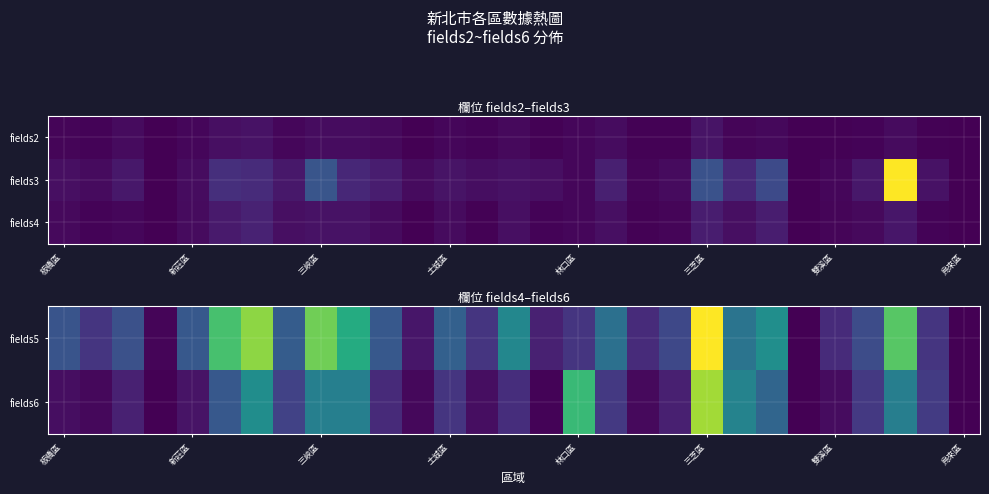

How many categories are shown in the chart?

29